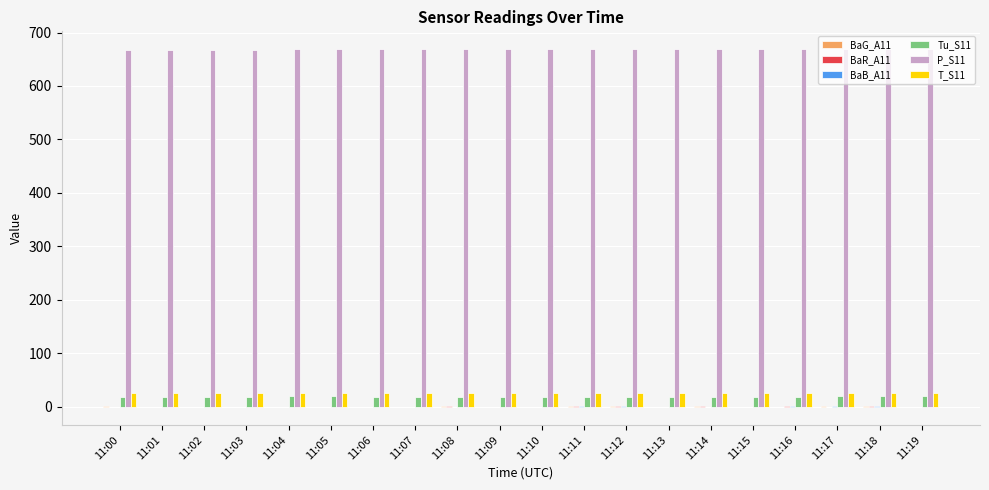

The value of P_S11 at 11:06 is 266.8. True or false?

False